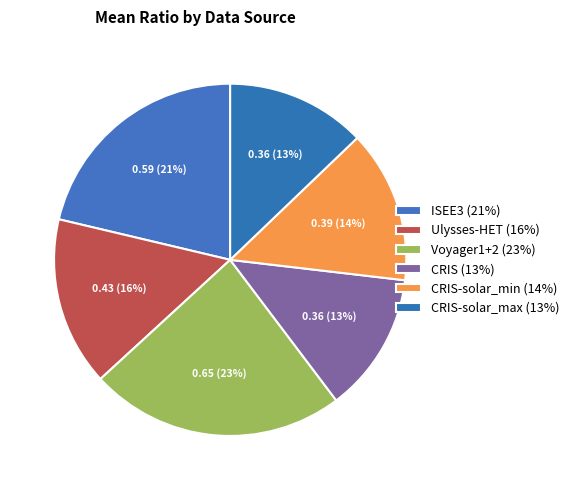

How many segments does this pie chart have?

6